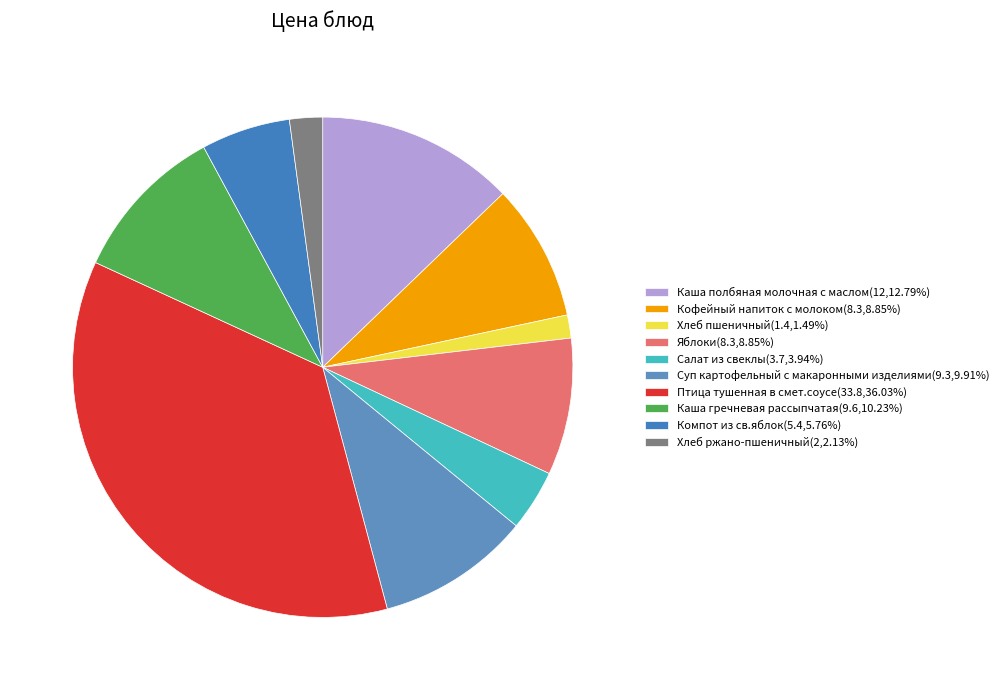

Which slice is the largest?

Птица тушенная в смет.соусе